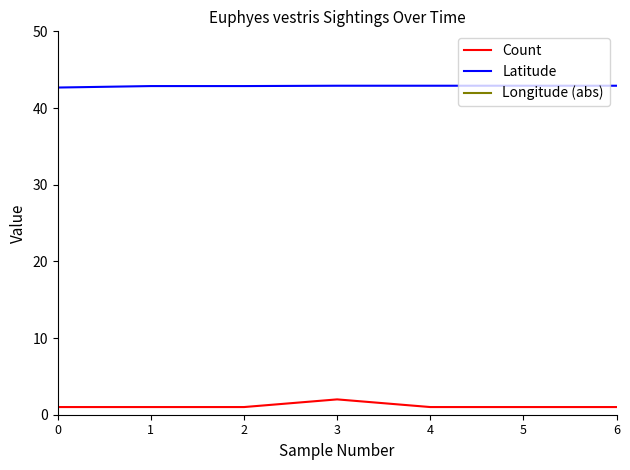

How many data points does each series have?

7